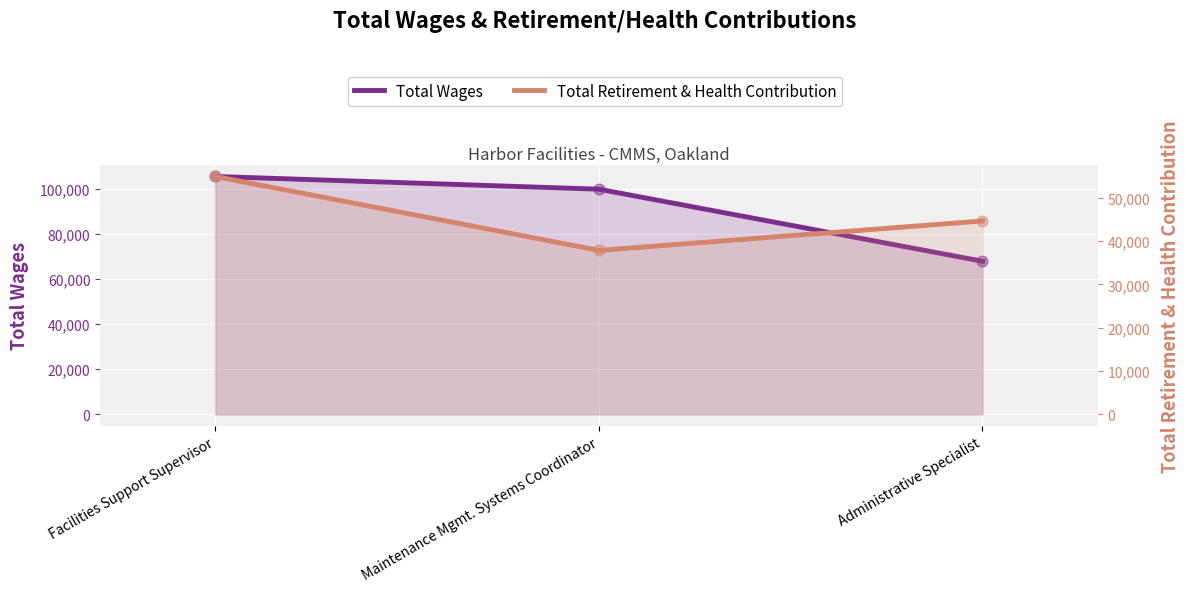

Which series has the largest total across all categories?

Total Wages